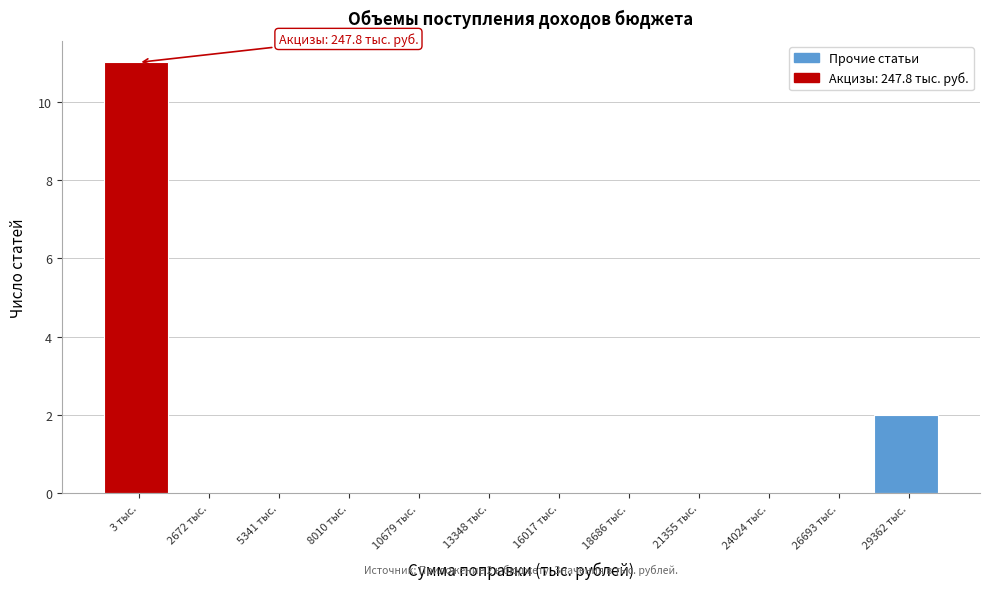

Reading right to left, what are all the values shown in this chart?

29362 тыс.=2	26693 тыс.=0	24024 тыс.=0	21355 тыс.=0	18686 тыс.=0	16017 тыс.=0	13348 тыс.=0	10679 тыс.=0	8010 тыс.=0	5341 тыс.=0	2672 тыс.=0	3 тыс.=11